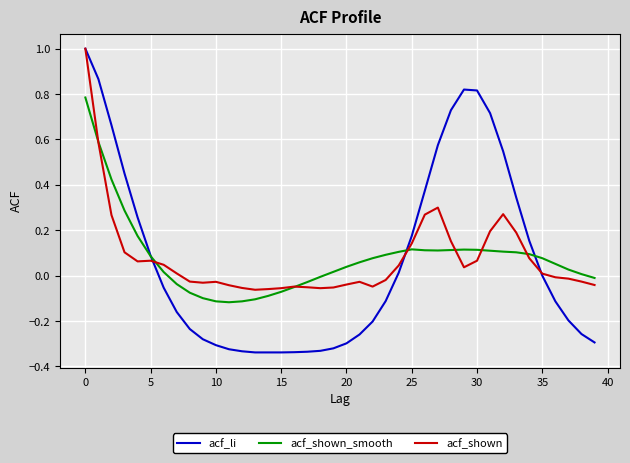

Which series has the widest spread of values?

acf_li